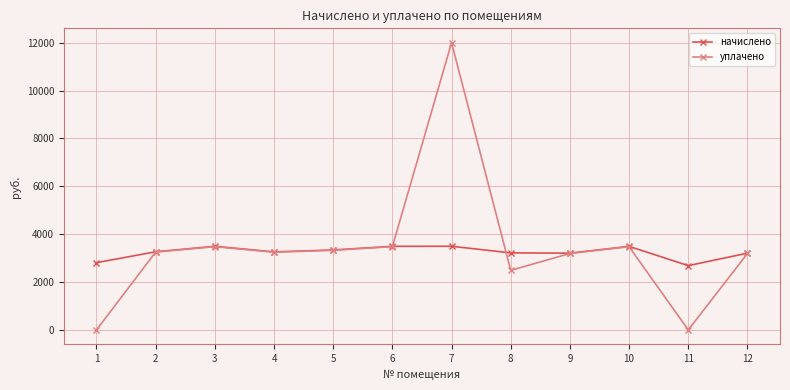

The уплачено series shows 3193.1 at 12. True or false?

True